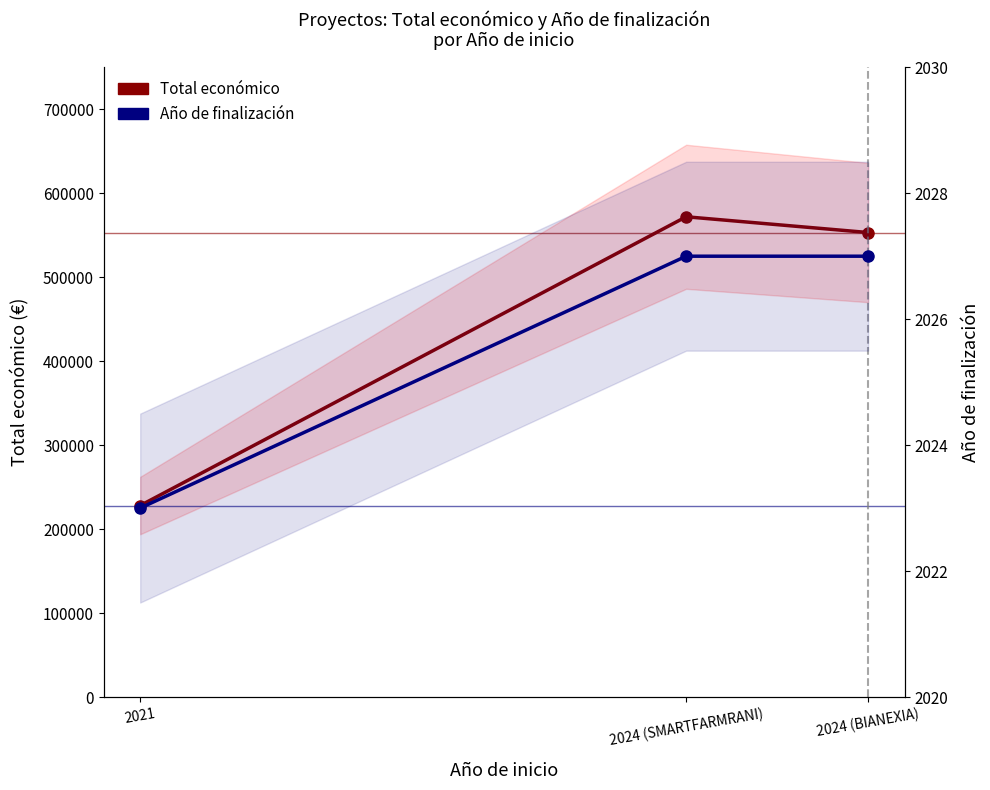

Count the Año de finalización values in the range 2023 to 2027.

3